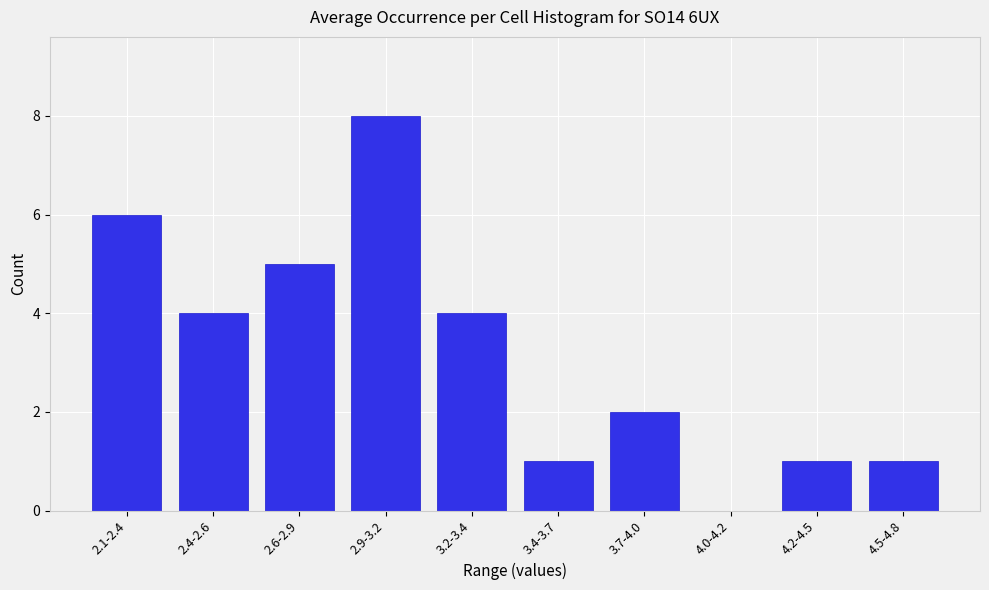

Reading left to right, list all the values displayed in this chart.

2.1-2.4=6	2.4-2.6=4	2.6-2.9=5	2.9-3.2=8	3.2-3.4=4	3.4-3.7=1	3.7-4.0=2	4.0-4.2=0	4.2-4.5=1	4.5-4.8=1